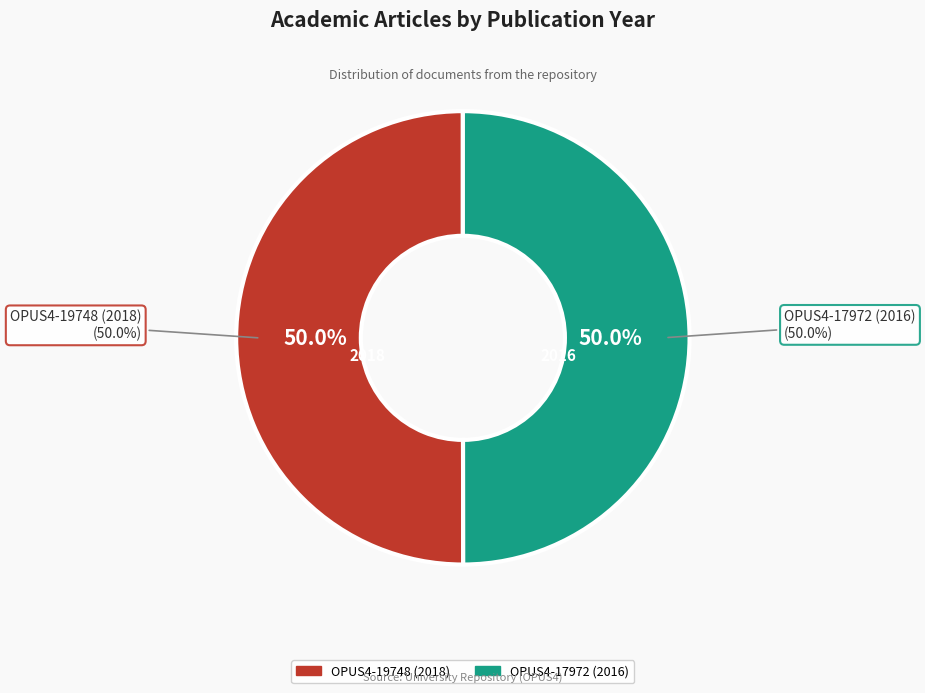

Which slice is the largest?

OPUS4-19748 (2018)